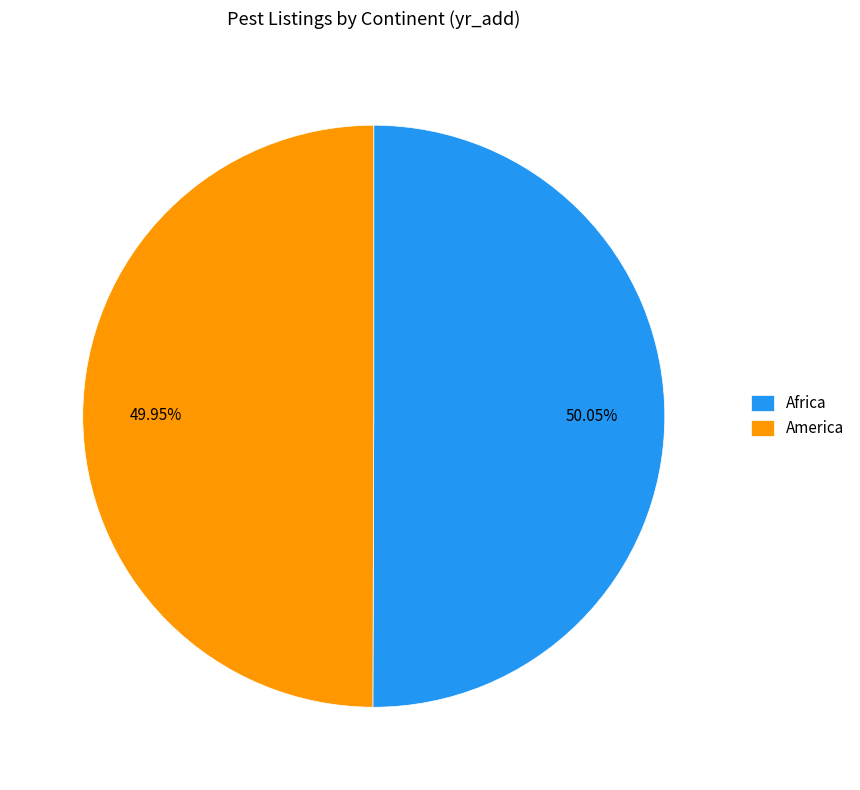

How many slices are in this pie chart?

2